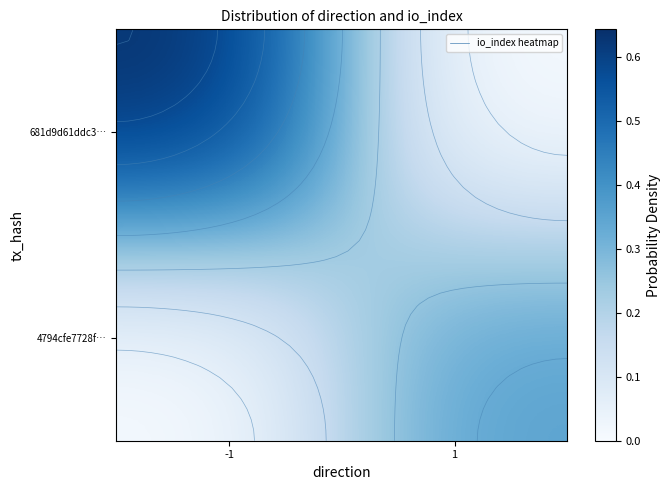

At which category does the chart reach its minimum across all series?

1